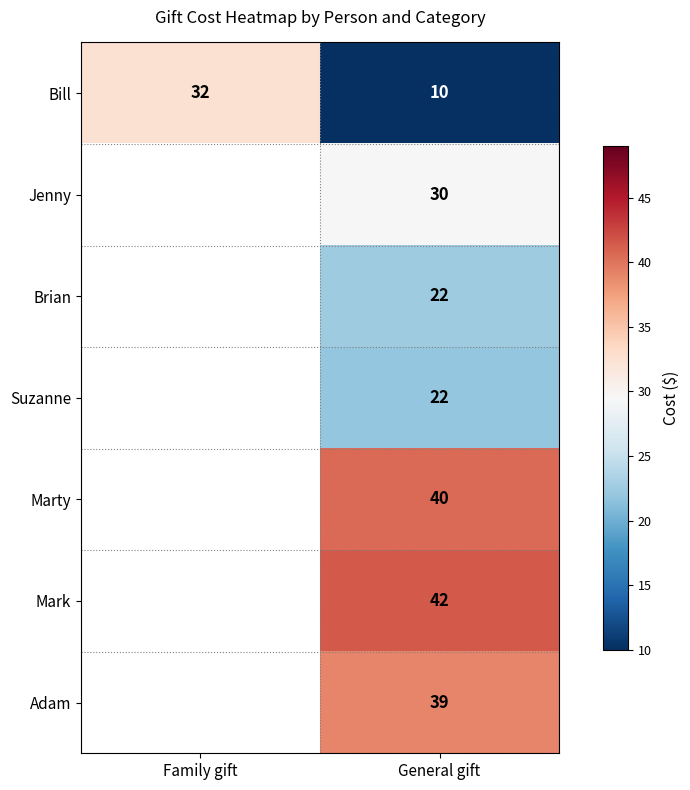

At which category does the chart reach its minimum across all series?

General gift